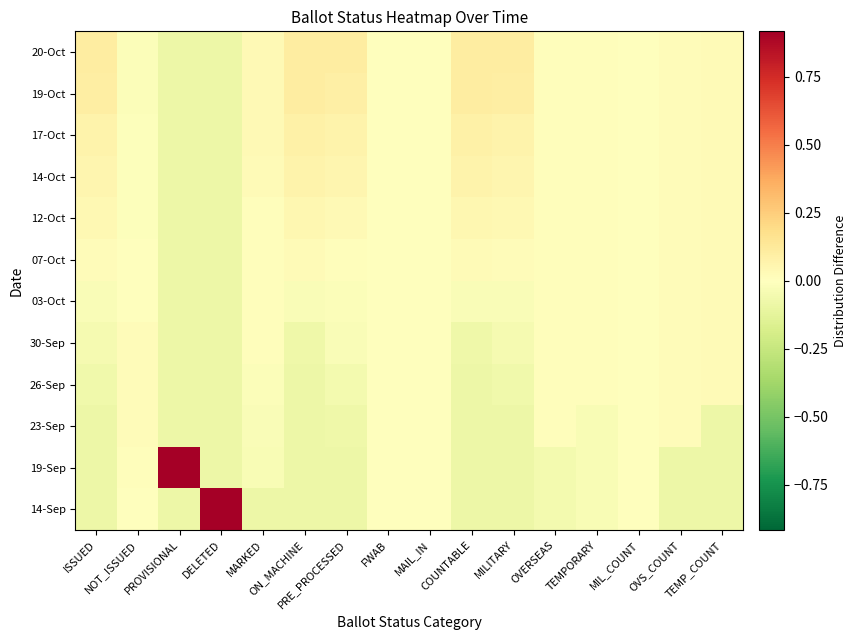

Reading left to right, list all the values displayed in this chart.

14-Sep: ISSUED=-0.1	NOT_ISSUED=-0.0	PROVISIONAL=-0.1	DELETED=0.9	MARKED=-0.1	ON_MACHINE=-0.1	PRE_PROCESSED=-0.1	FWAB=0.0	MAIL_IN=0.0	COUNTABLE=-0.1	MILITARY=-0.1	OVERSEAS=-0.1	TEMPORARY=-0.0	MIL_COUNT=0.0	OVS_COUNT=-0.1	TEMP_COUNT=-0.1
19-Sep: ISSUED=-0.1	NOT_ISSUED=0.0	PROVISIONAL=0.9	DELETED=-0.1	MARKED=-0.0	ON_MACHINE=-0.1	PRE_PROCESSED=-0.1	FWAB=0.0	MAIL_IN=0.0	COUNTABLE=-0.1	MILITARY=-0.1	OVERSEAS=-0.1	TEMPORARY=-0.0	MIL_COUNT=0.0	OVS_COUNT=-0.1	TEMP_COUNT=-0.1
23-Sep: ISSUED=-0.1	NOT_ISSUED=0.0	PROVISIONAL=-0.1	DELETED=-0.1	MARKED=-0.0	ON_MACHINE=-0.1	PRE_PROCESSED=-0.1	FWAB=0.0	MAIL_IN=0.0	COUNTABLE=-0.1	MILITARY=-0.1	OVERSEAS=0.0	TEMPORARY=-0.0	MIL_COUNT=0.0	OVS_COUNT=0.0	TEMP_COUNT=-0.1
26-Sep: ISSUED=-0.1	NOT_ISSUED=0.0	PROVISIONAL=-0.1	DELETED=-0.1	MARKED=-0.0	ON_MACHINE=-0.1	PRE_PROCESSED=-0.1	FWAB=0.0	MAIL_IN=0.0	COUNTABLE=-0.1	MILITARY=-0.1	OVERSEAS=0.0	TEMPORARY=0.0	MIL_COUNT=0.0	OVS_COUNT=0.0	TEMP_COUNT=0.0
30-Sep: ISSUED=-0.0	NOT_ISSUED=0.0	PROVISIONAL=-0.1	DELETED=-0.1	MARKED=0.0	ON_MACHINE=-0.1	PRE_PROCESSED=-0.0	FWAB=0.0	MAIL_IN=0.0	COUNTABLE=-0.1	MILITARY=-0.0	OVERSEAS=0.0	TEMPORARY=0.0	MIL_COUNT=0.0	OVS_COUNT=0.0	TEMP_COUNT=0.0
03-Oct: ISSUED=-0.0	NOT_ISSUED=0.0	PROVISIONAL=-0.1	DELETED=-0.1	MARKED=0.0	ON_MACHINE=-0.0	PRE_PROCESSED=-0.0	FWAB=0.0	MAIL_IN=0.0	COUNTABLE=-0.0	MILITARY=-0.0	OVERSEAS=0.0	TEMPORARY=0.0	MIL_COUNT=0.0	OVS_COUNT=0.0	TEMP_COUNT=0.0
07-Oct: ISSUED=0.0	NOT_ISSUED=-0.0	PROVISIONAL=-0.1	DELETED=-0.1	MARKED=0.0	ON_MACHINE=0.0	PRE_PROCESSED=0.0	FWAB=0.0	MAIL_IN=0.0	COUNTABLE=0.0	MILITARY=0.0	OVERSEAS=0.0	TEMPORARY=0.0	MIL_COUNT=0.0	OVS_COUNT=0.0	TEMP_COUNT=0.0
12-Oct: ISSUED=0.0	NOT_ISSUED=-0.0	PROVISIONAL=-0.1	DELETED=-0.1	MARKED=0.0	ON_MACHINE=0.0	PRE_PROCESSED=0.0	FWAB=0.0	MAIL_IN=0.0	COUNTABLE=0.0	MILITARY=0.0	OVERSEAS=0.0	TEMPORARY=0.0	MIL_COUNT=0.0	OVS_COUNT=0.0	TEMP_COUNT=0.0
14-Oct: ISSUED=0.1	NOT_ISSUED=-0.0	PROVISIONAL=-0.1	DELETED=-0.1	MARKED=0.0	ON_MACHINE=0.1	PRE_PROCESSED=0.1	FWAB=0.0	MAIL_IN=0.0	COUNTABLE=0.1	MILITARY=0.1	OVERSEAS=0.0	TEMPORARY=0.0	MIL_COUNT=0.0	OVS_COUNT=0.0	TEMP_COUNT=0.0
17-Oct: ISSUED=0.1	NOT_ISSUED=-0.0	PROVISIONAL=-0.1	DELETED=-0.1	MARKED=0.0	ON_MACHINE=0.1	PRE_PROCESSED=0.1	FWAB=0.0	MAIL_IN=0.0	COUNTABLE=0.1	MILITARY=0.1	OVERSEAS=0.0	TEMPORARY=0.0	MIL_COUNT=0.0	OVS_COUNT=0.0	TEMP_COUNT=0.0
19-Oct: ISSUED=0.1	NOT_ISSUED=-0.0	PROVISIONAL=-0.1	DELETED=-0.1	MARKED=0.0	ON_MACHINE=0.1	PRE_PROCESSED=0.1	FWAB=0.0	MAIL_IN=0.0	COUNTABLE=0.1	MILITARY=0.1	OVERSEAS=0.0	TEMPORARY=0.0	MIL_COUNT=0.0	OVS_COUNT=0.0	TEMP_COUNT=0.0
20-Oct: ISSUED=0.1	NOT_ISSUED=-0.0	PROVISIONAL=-0.1	DELETED=-0.1	MARKED=0.0	ON_MACHINE=0.1	PRE_PROCESSED=0.1	FWAB=0.0	MAIL_IN=0.0	COUNTABLE=0.1	MILITARY=0.1	OVERSEAS=0.0	TEMPORARY=0.0	MIL_COUNT=0.0	OVS_COUNT=0.0	TEMP_COUNT=0.0